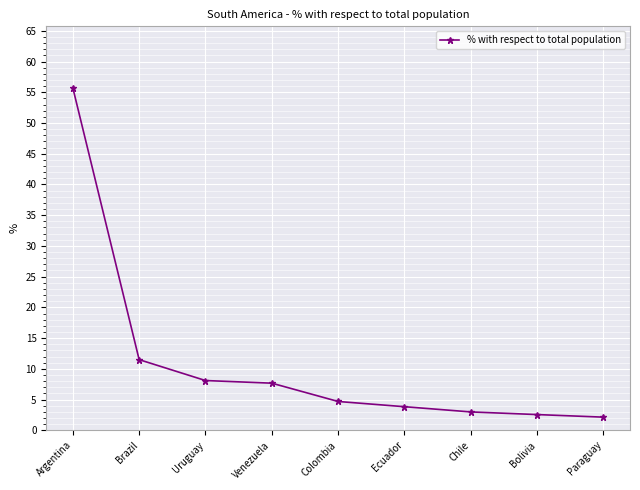

What position from the left is Uruguay?

3